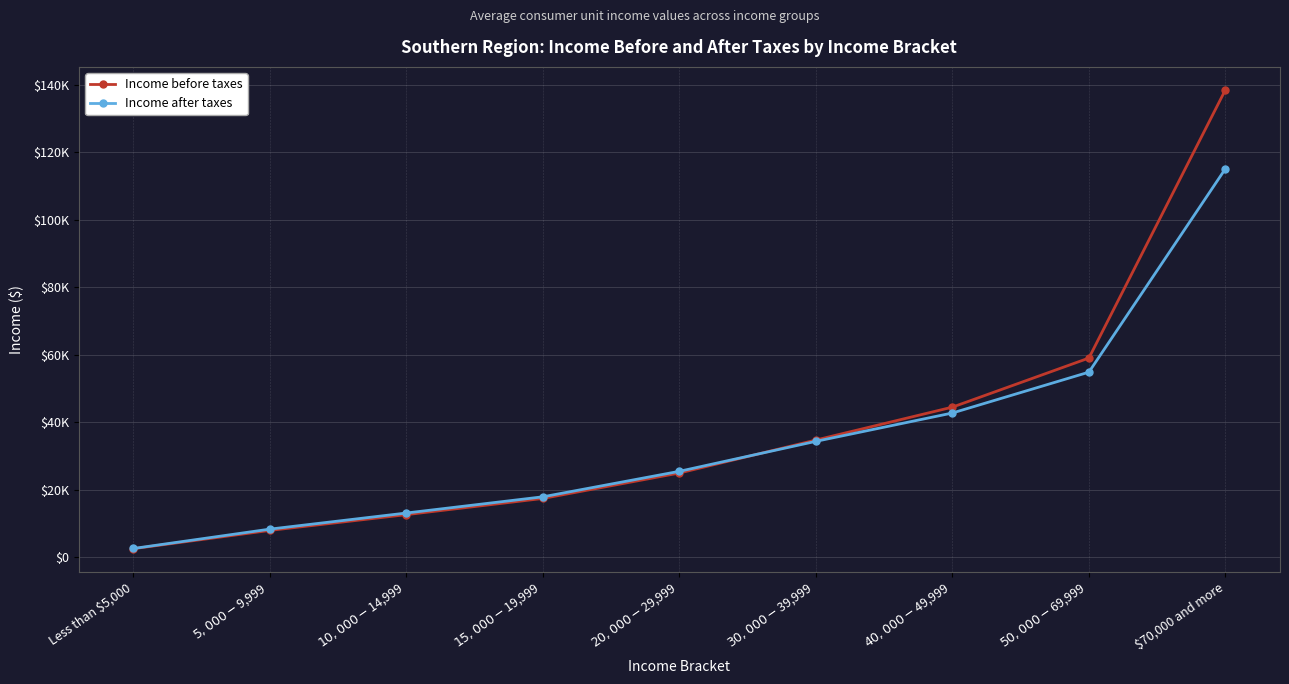

What position from the right is $70,000 and more?

1